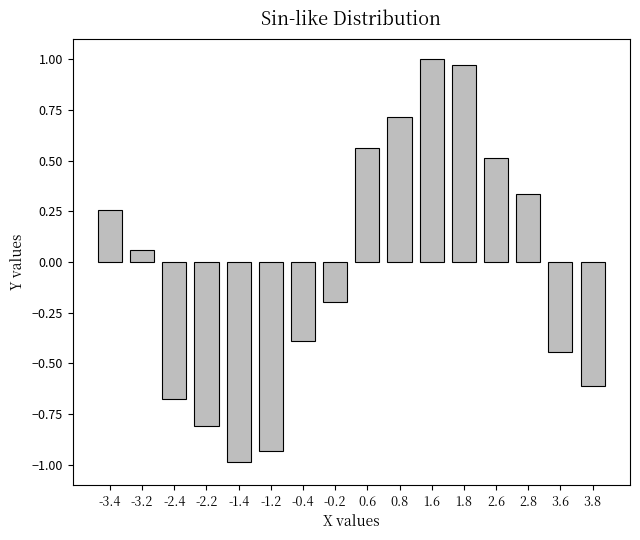

What is the change in value from -1.4 to 3.6?

+0.5